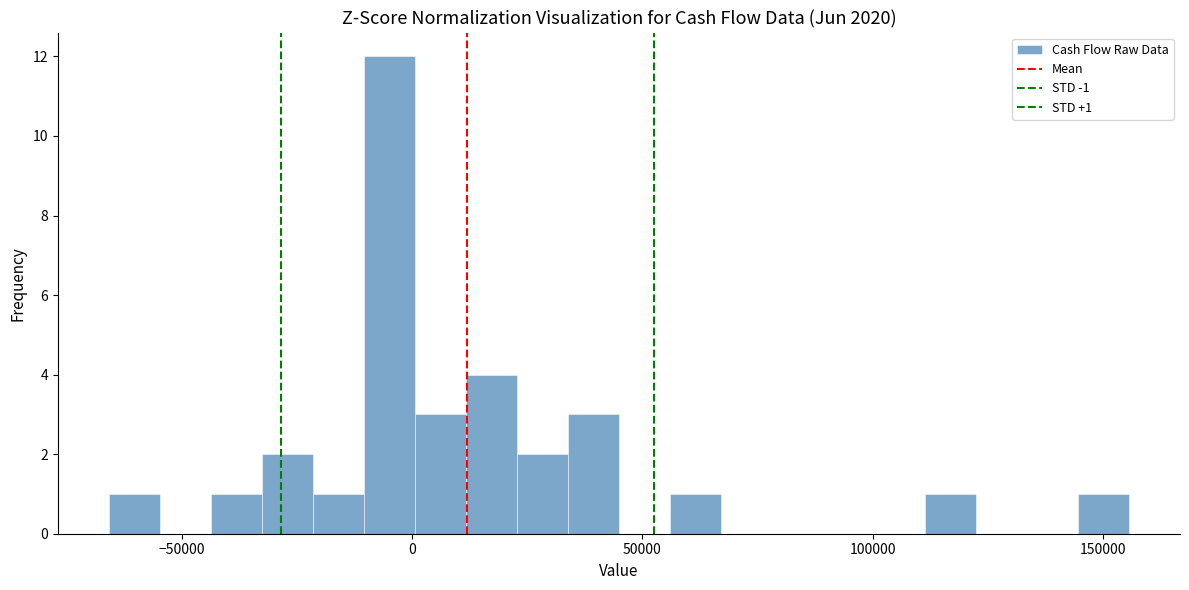

Read against the x-axis, roughly where is the centre of the tallest bar?

-5000